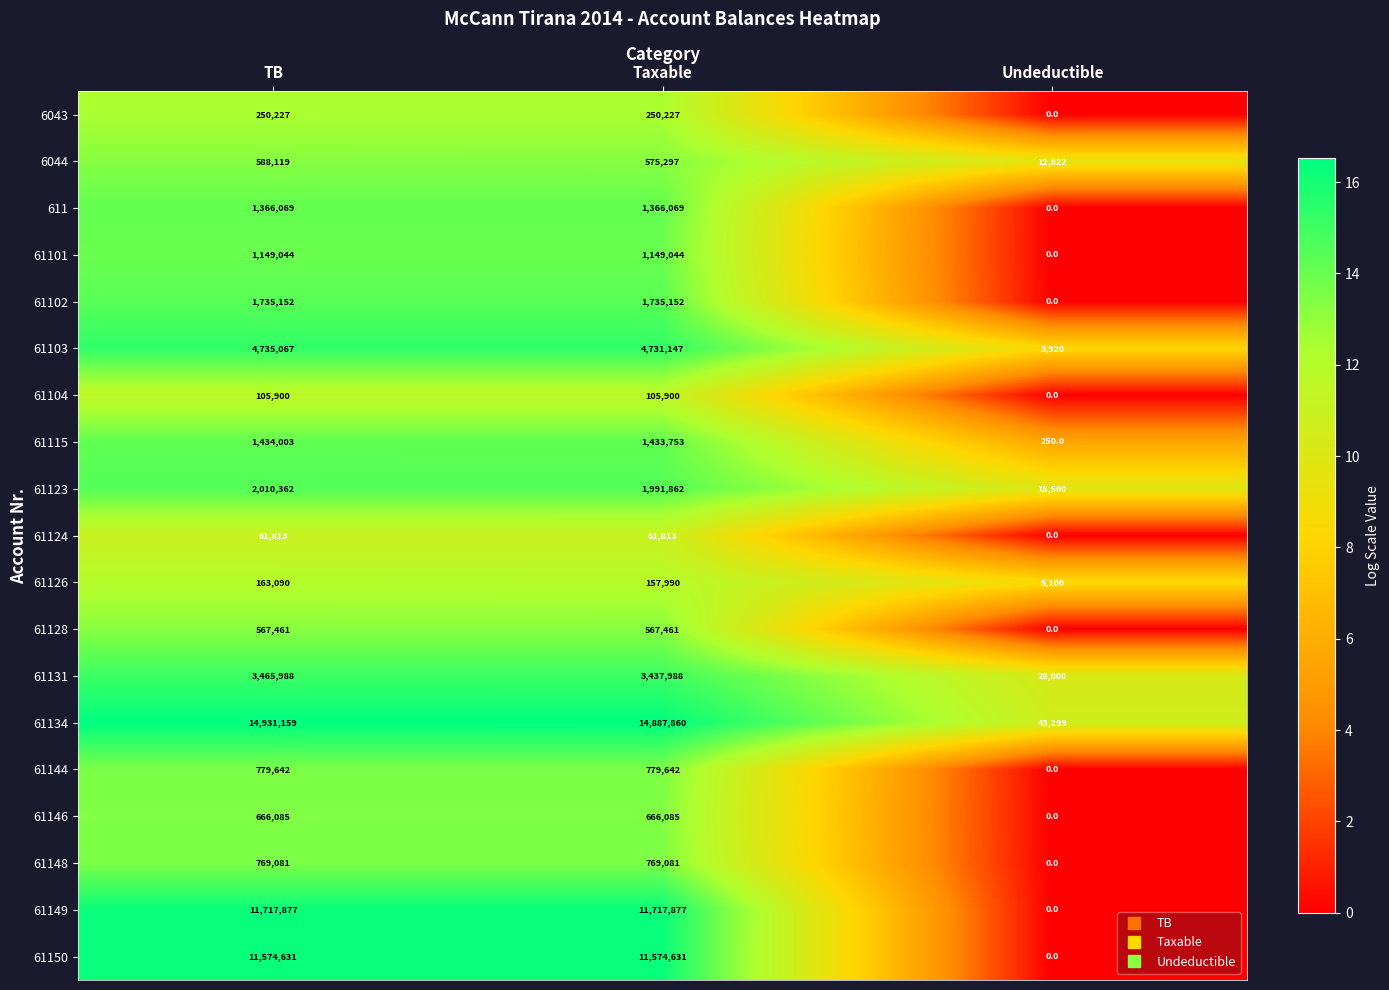

What is the sum of the 61146 values at Taxable and Undeductible?

666085